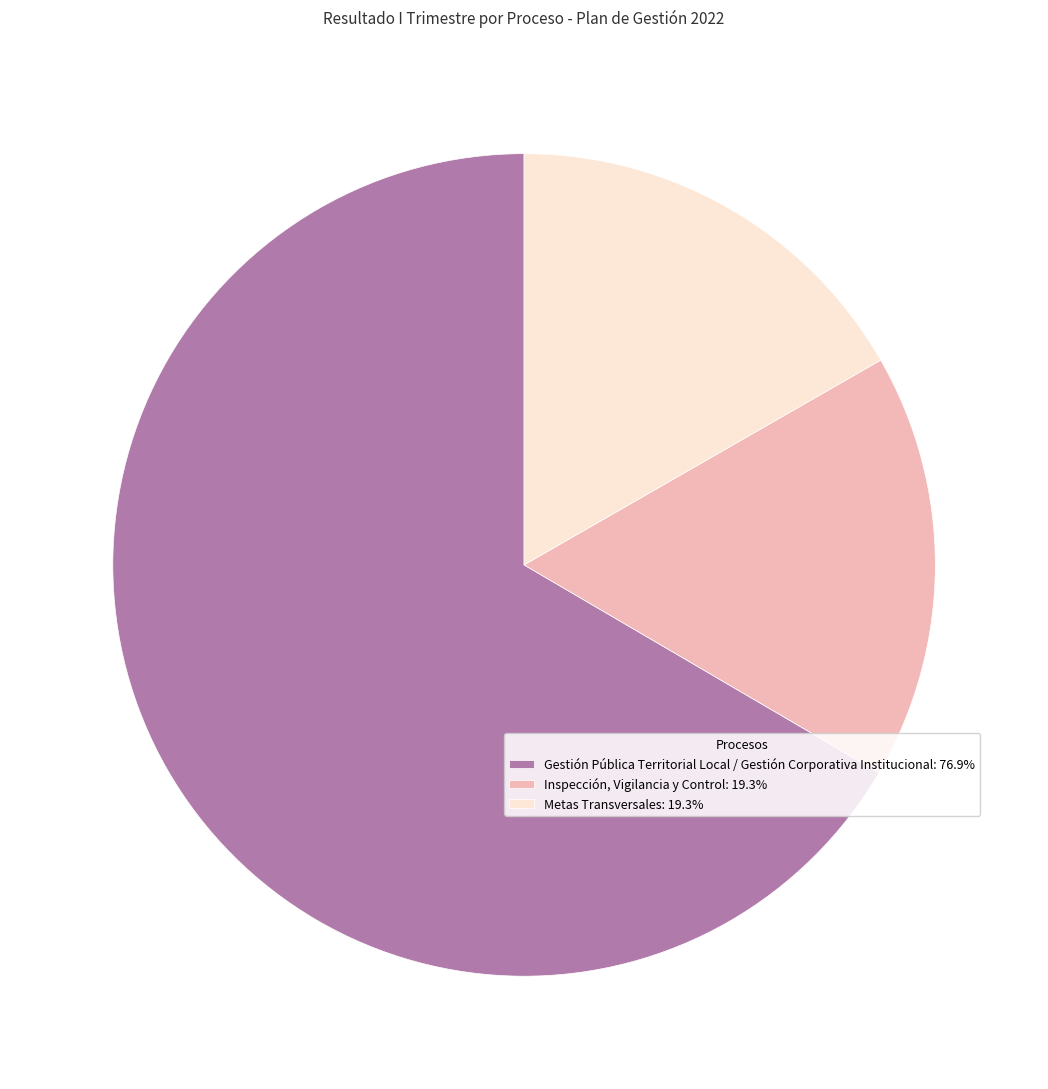

Count the number of slices in the pie.

3